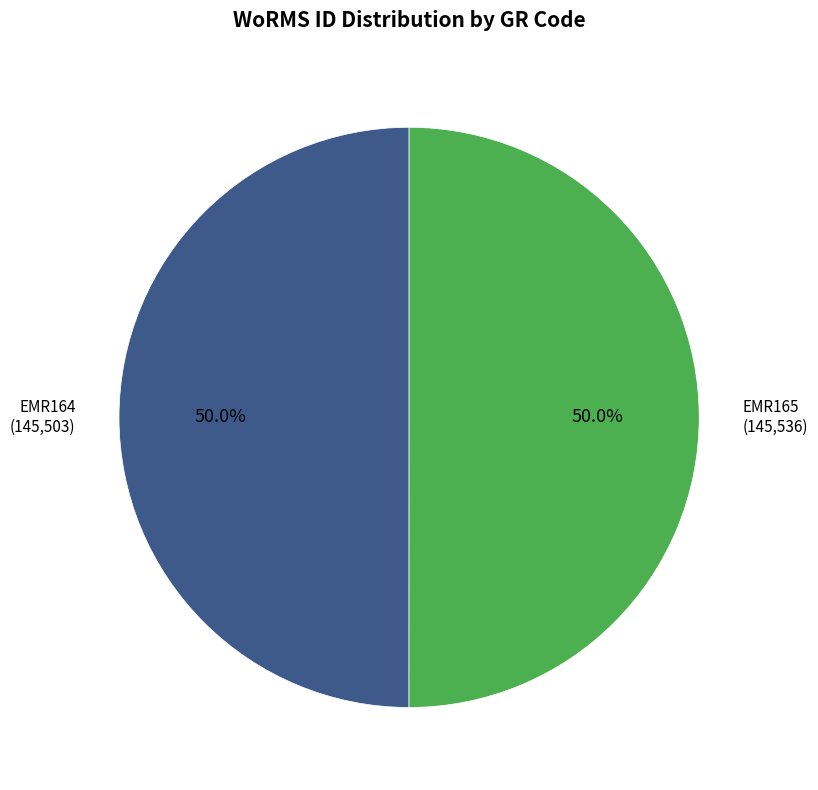

Count the number of slices in the pie.

2